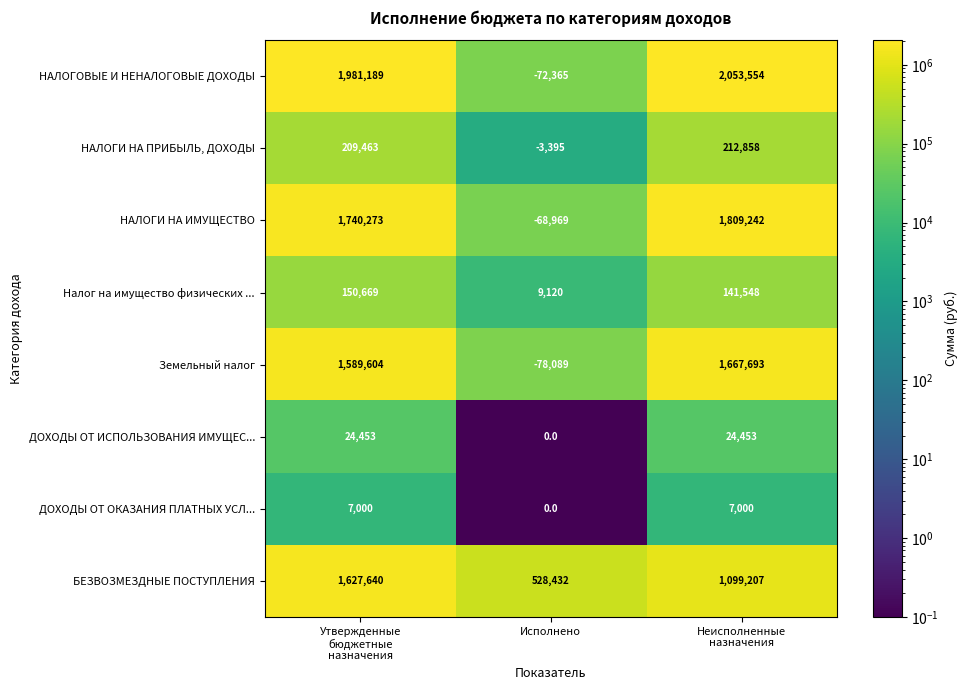

What is the sum of all Земельный налог values?

3179208